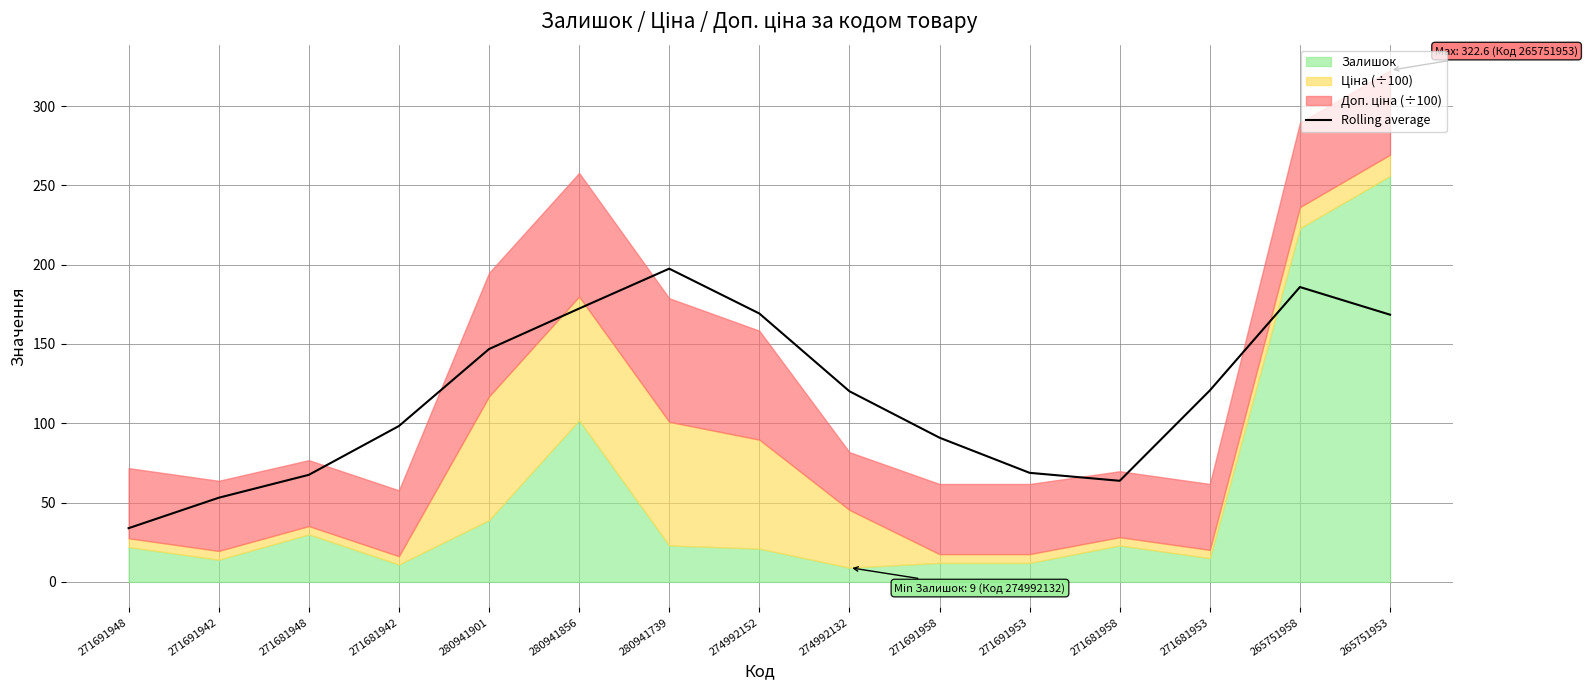

What is the label of the 12th point from the left?

271681958